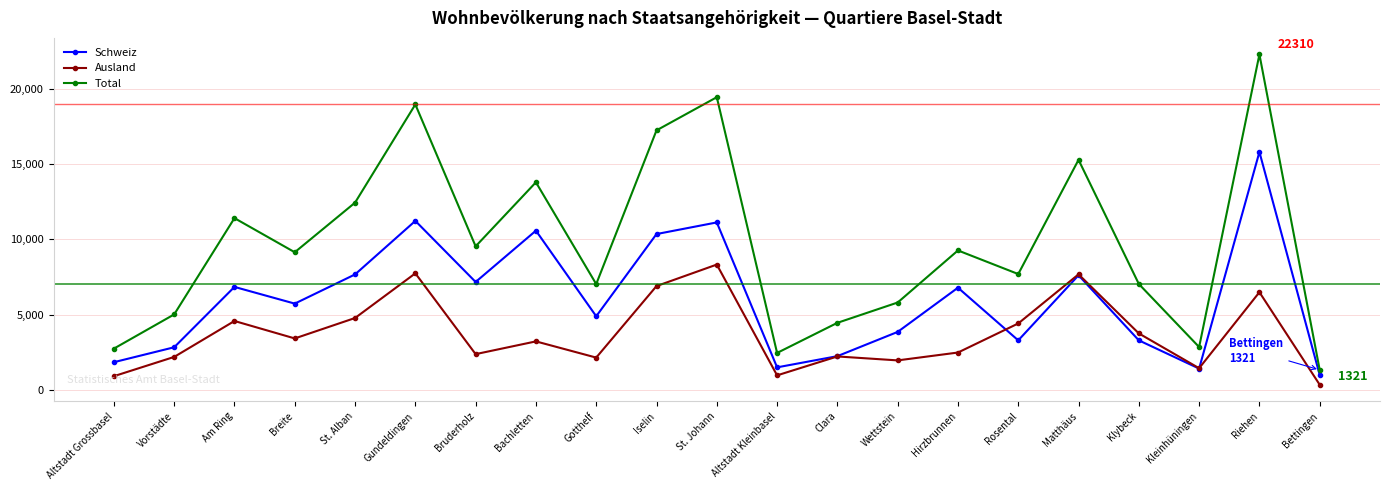

Which series has the largest range (max minus min)?

Total